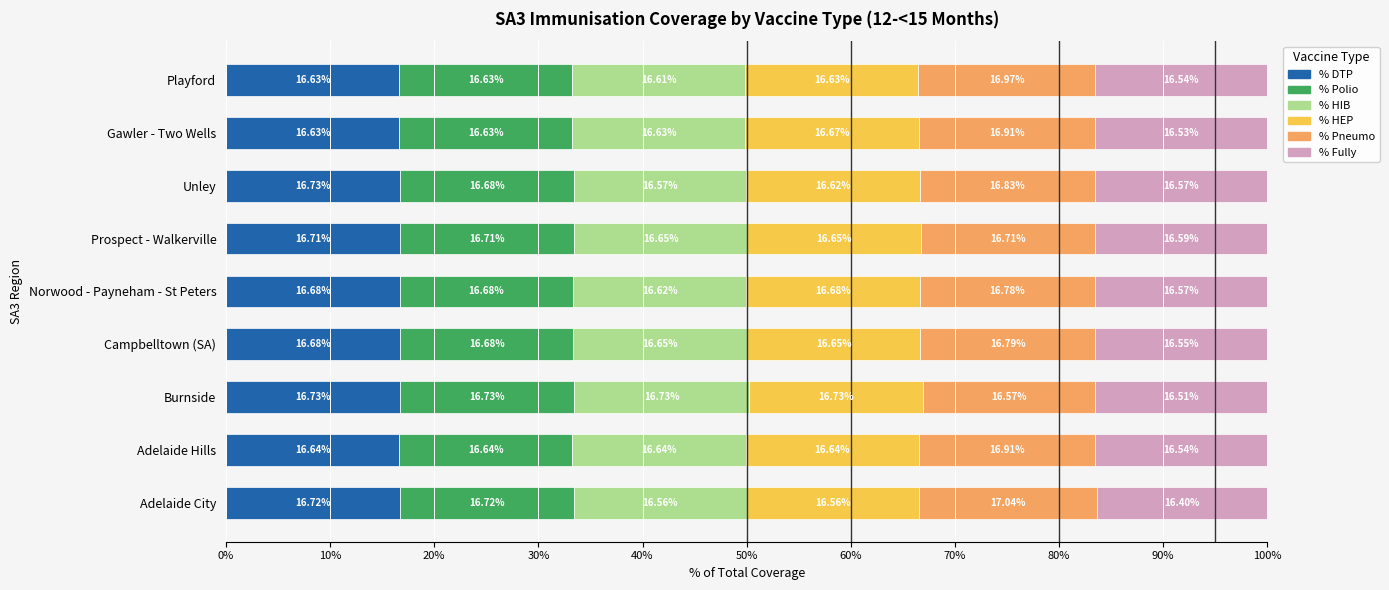

What are all the series names shown in the legend?

% DTP, % Polio, % HIB, % HEP, % Pneumo, % Fully